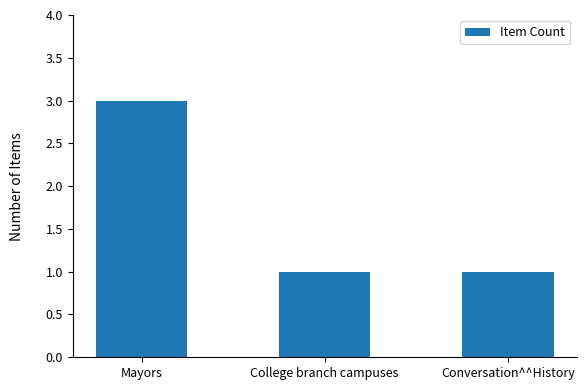

What is the difference between the values at College branch campuses and Mayors?

2